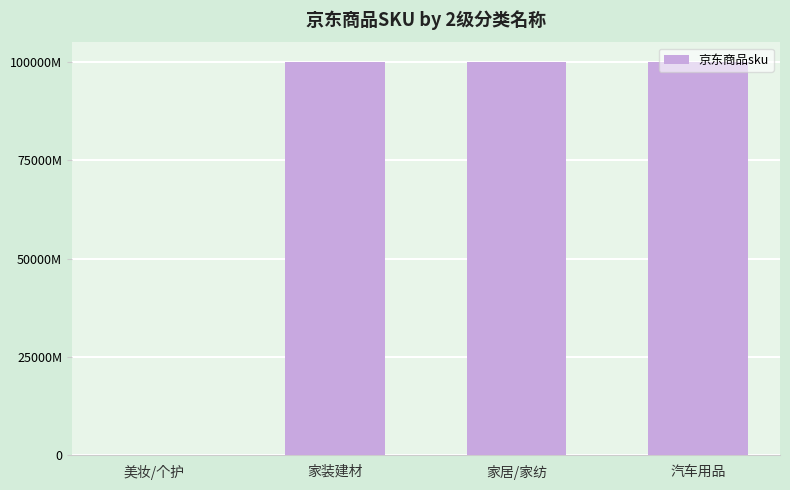

How many values exceed 100009341026?

1